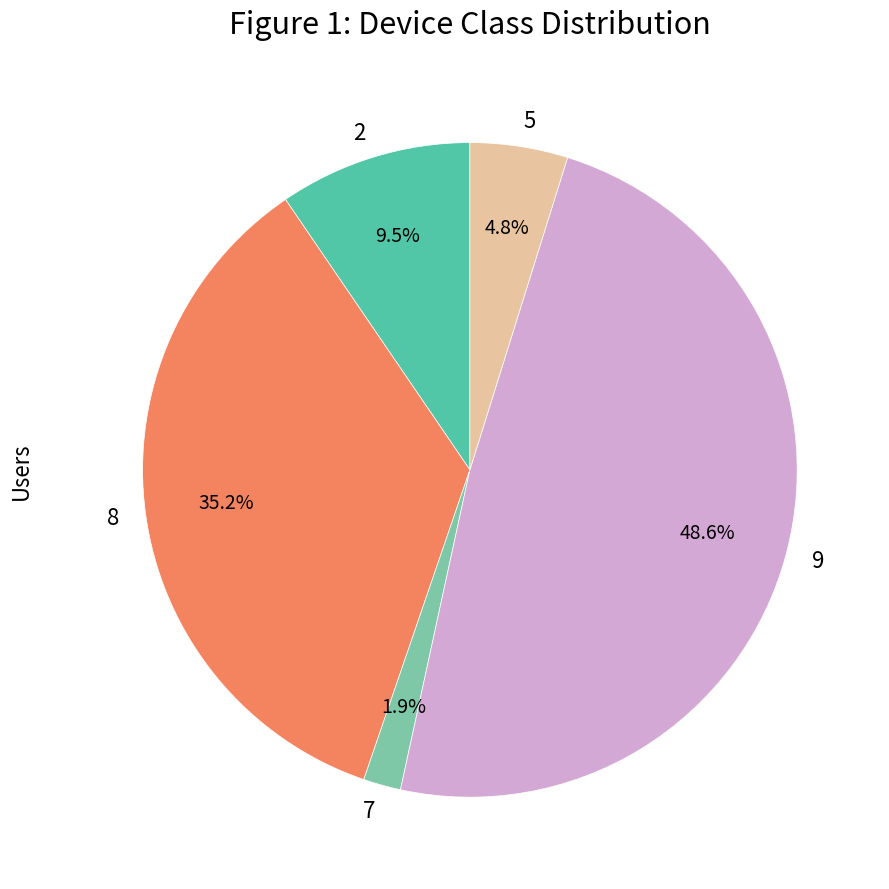

Rank the categories by value from highest to lowest.

9, 8, 2, 5, 7